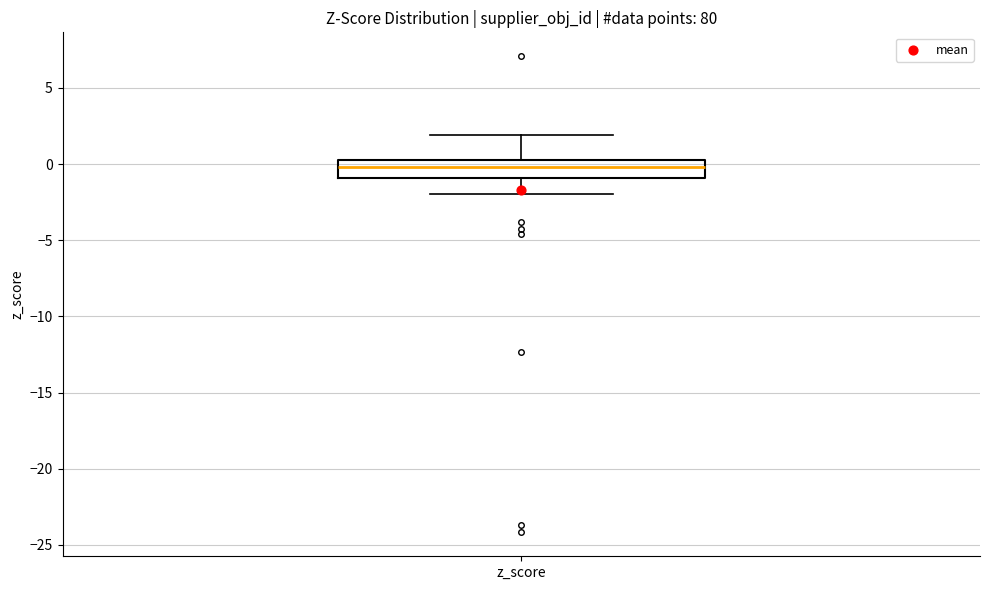

Where does the lower whisker of the box for z_score end on the y-axis? The values are not printed on the chart, so give them approximately, as read against the axis.

-2.0